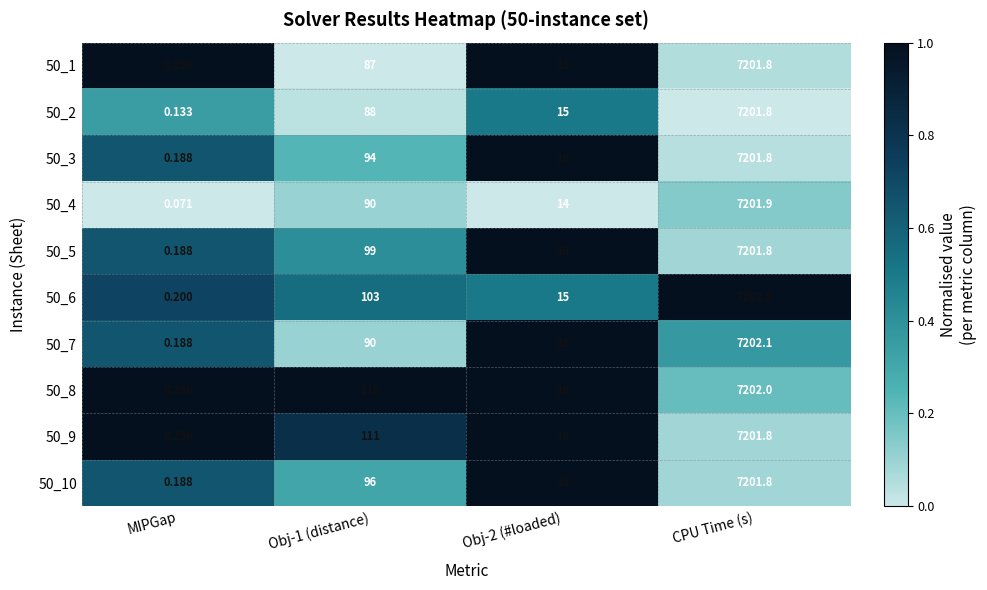

What is the difference between the highest and lowest values at MIPGap?

0.2